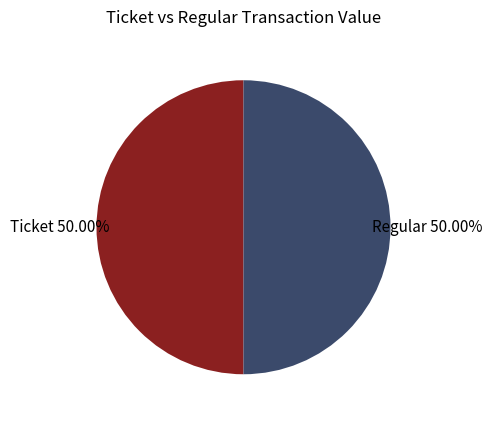

Does any single category account for the majority?

No